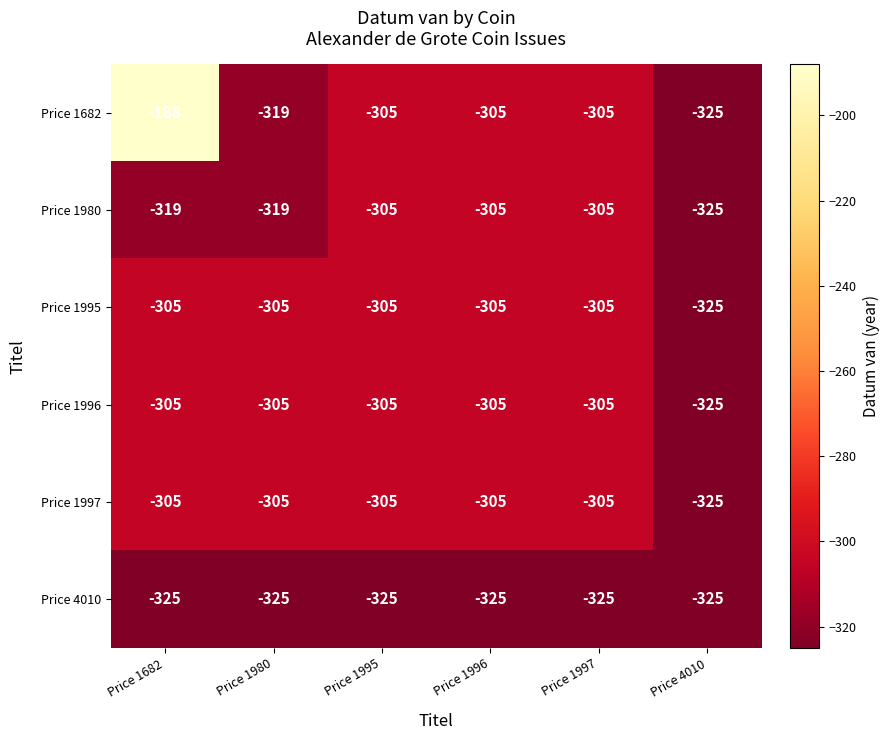

Count the number of data series in this chart.

6